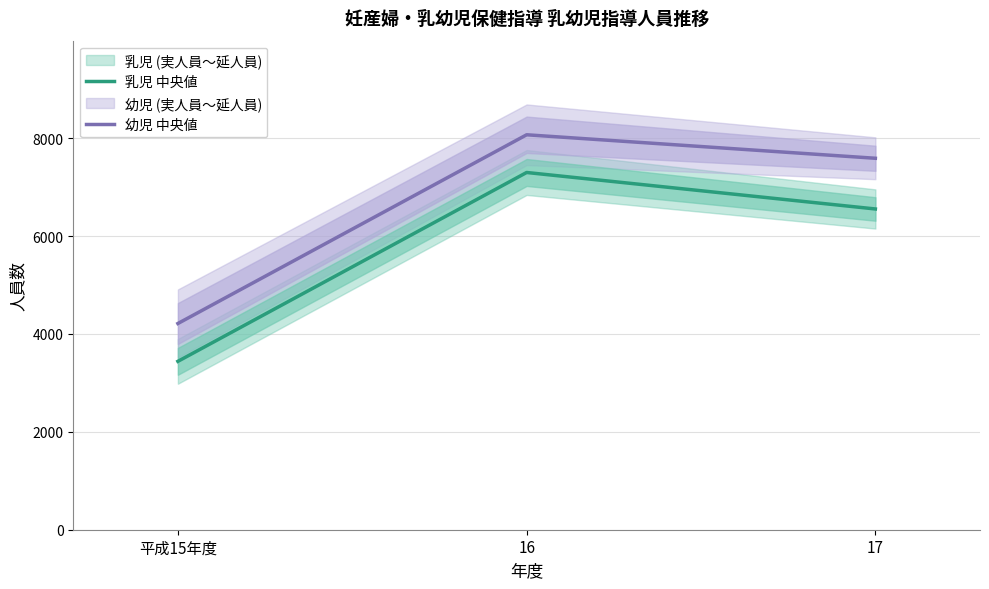

Rank the series by their average value, from lowest to highest.

乳児 中央値, 幼児 中央値